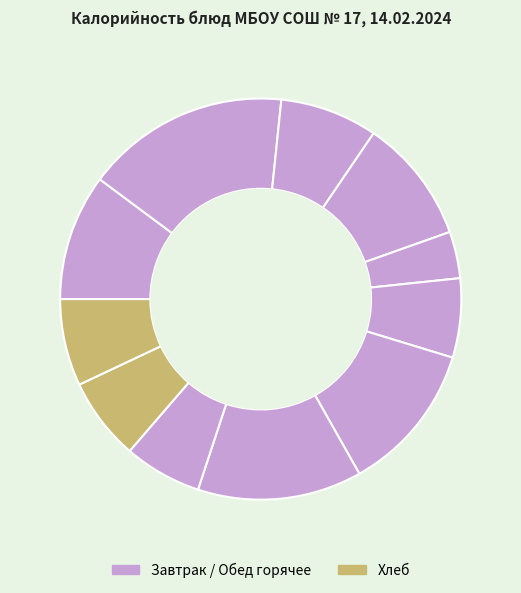

How many segments does this pie chart have?

11